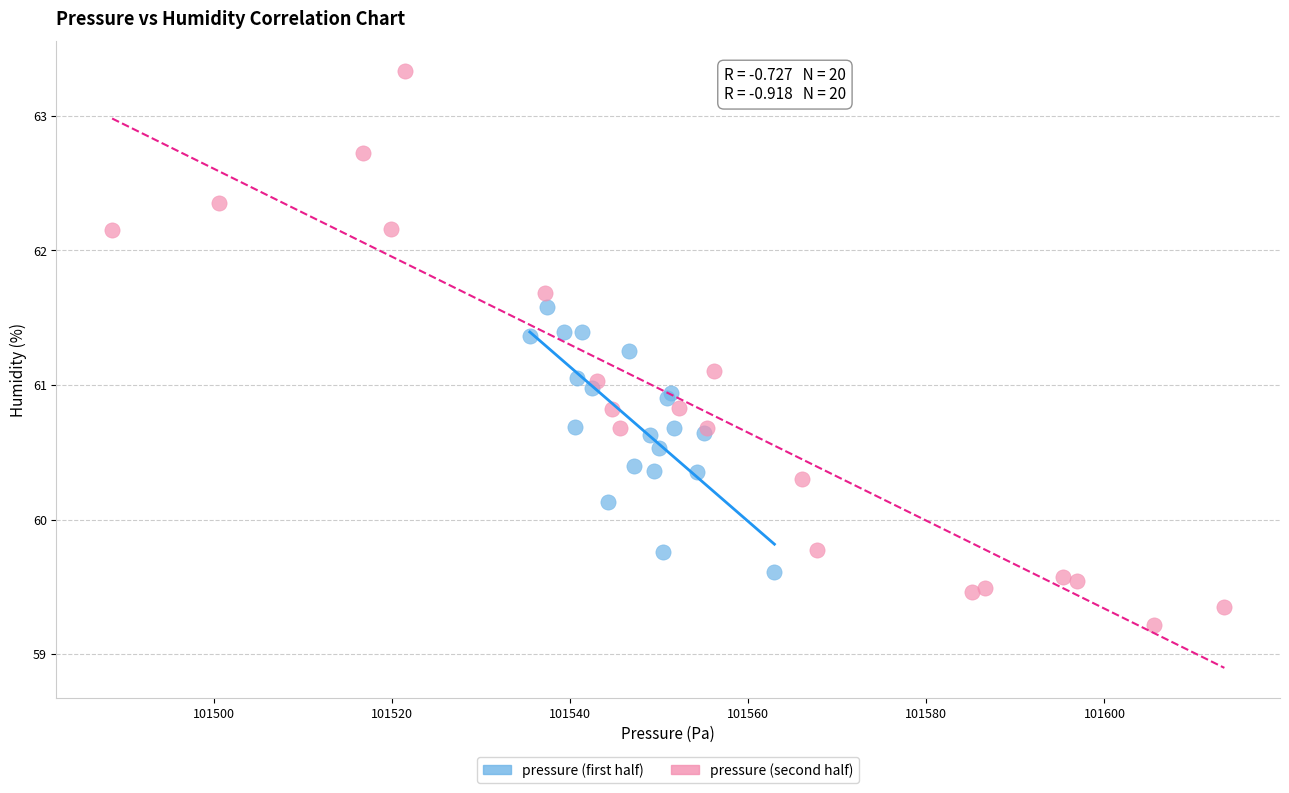

Which series contains the highest Y value?

pressure (second half)